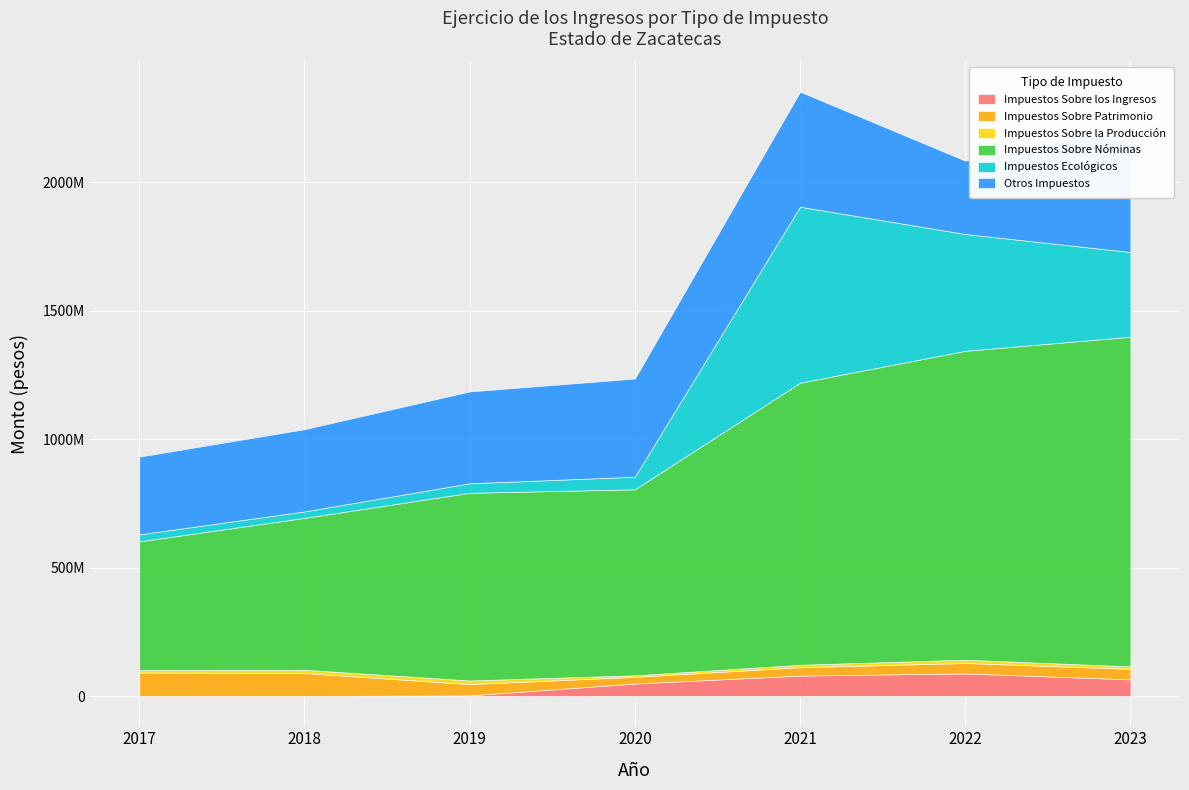

What is the difference between the maximum and minimum values in the Impuestos Ecológicos series?

660154054.1